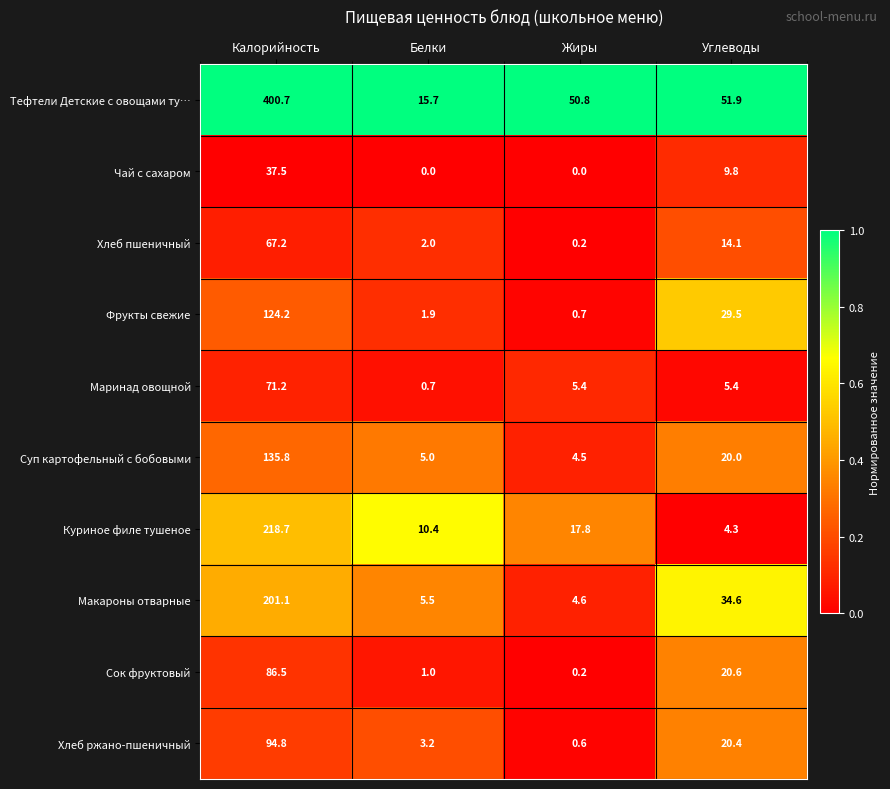

At how many categories does at least one series exceed 0?

4